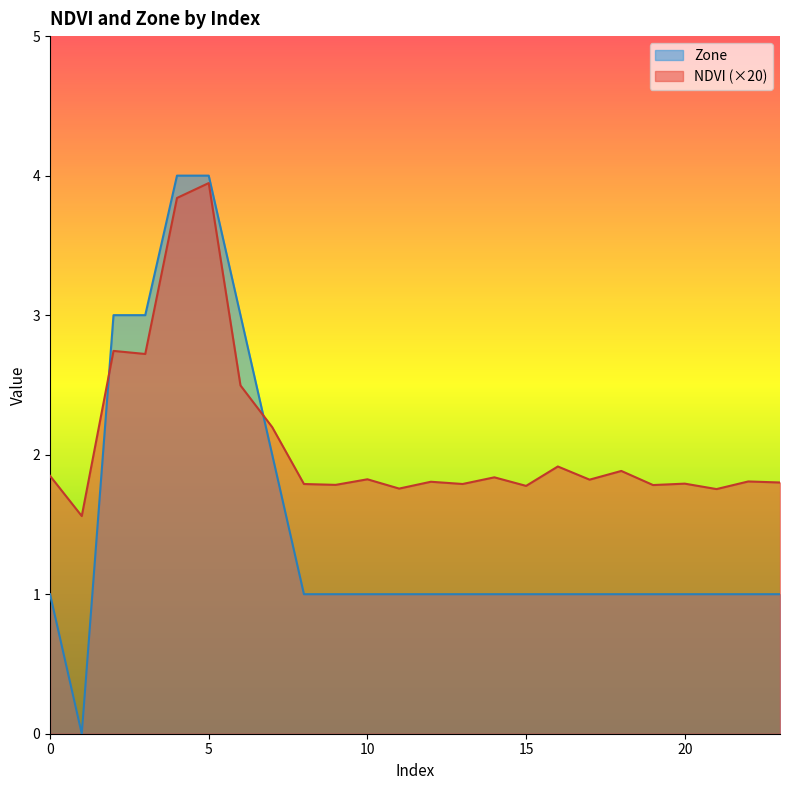

Between 10 and 19, which series saw the biggest shift?

NDVI